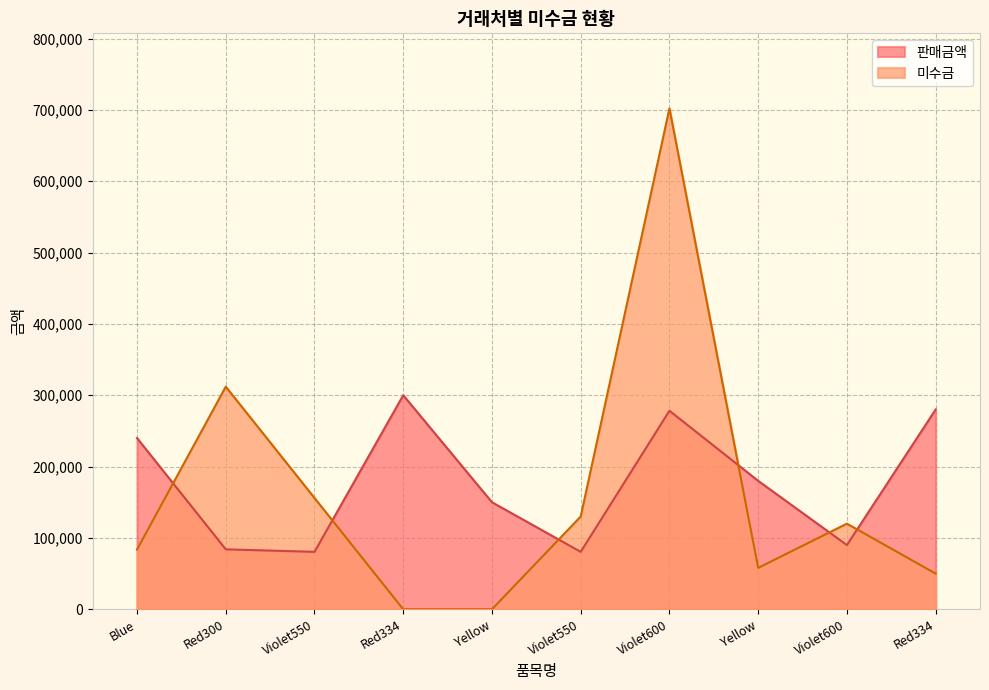

At which category is the sum across all series the highest?

Violet600